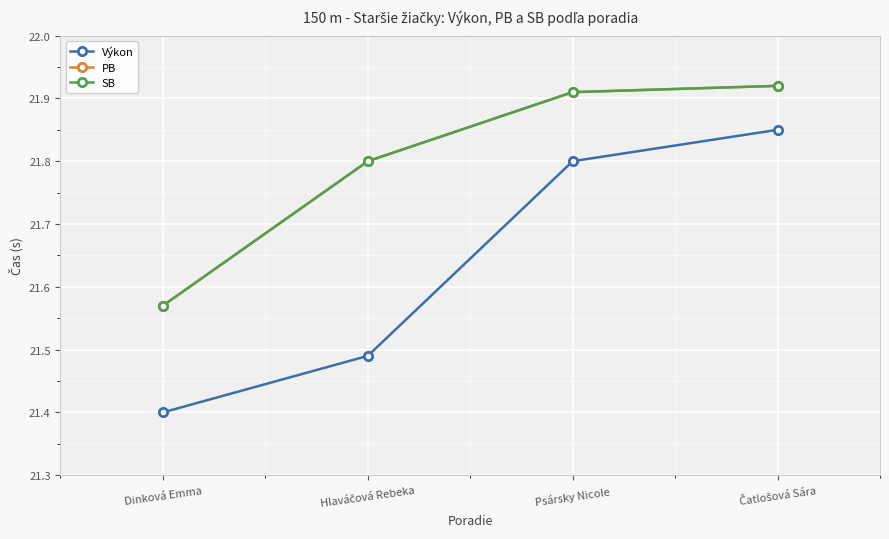

True or false: SB and Výkon cross at least once.

False